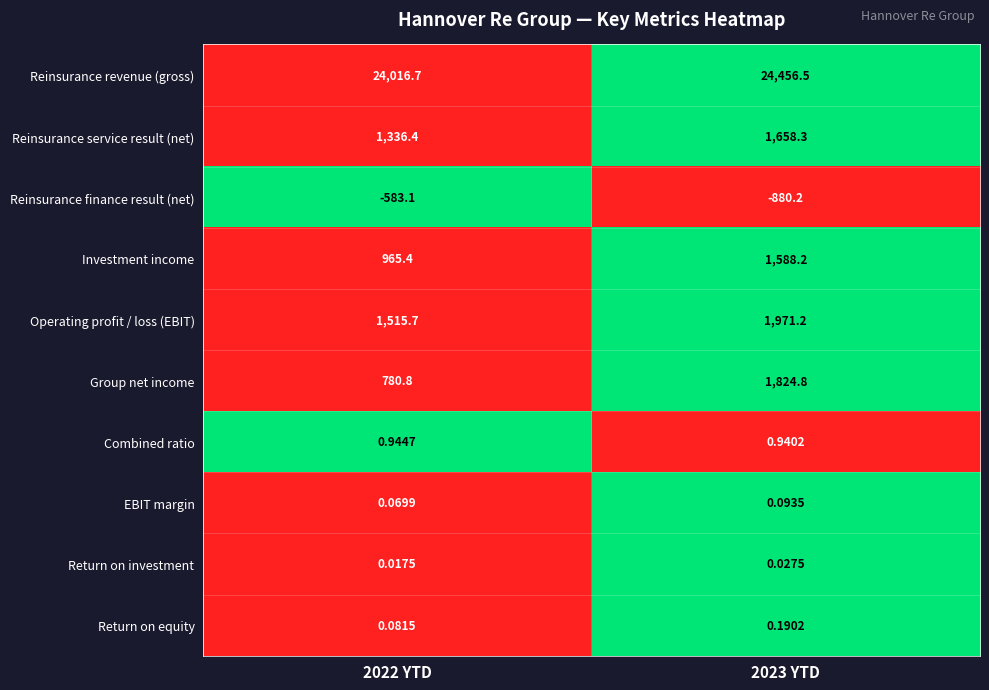

Between 2022 YTD and 2023 YTD, which series saw the biggest shift?

Group net income